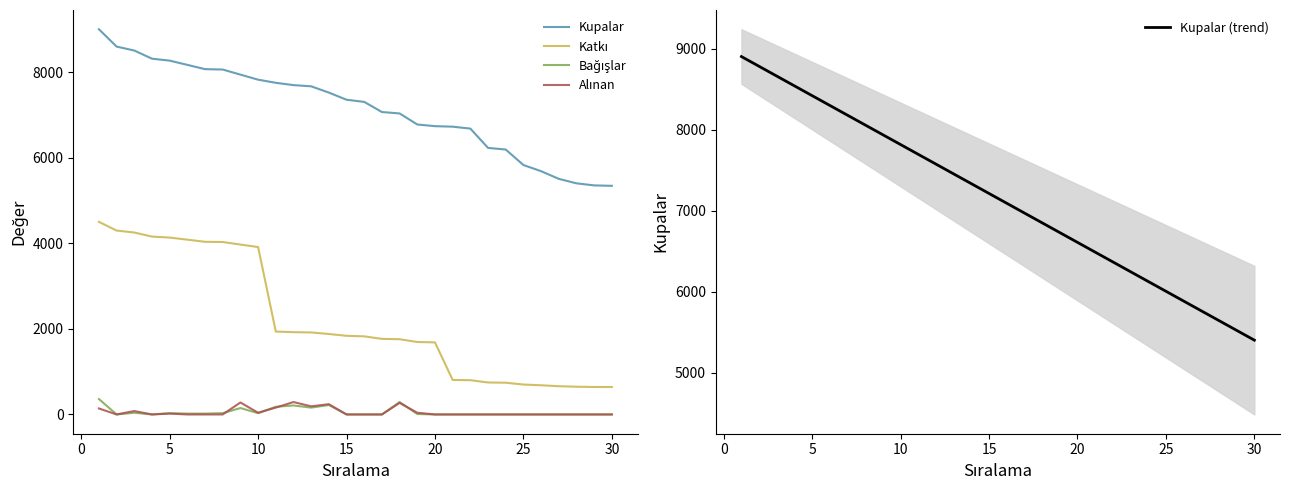

Which series has the largest range (max minus min)?

Katkı